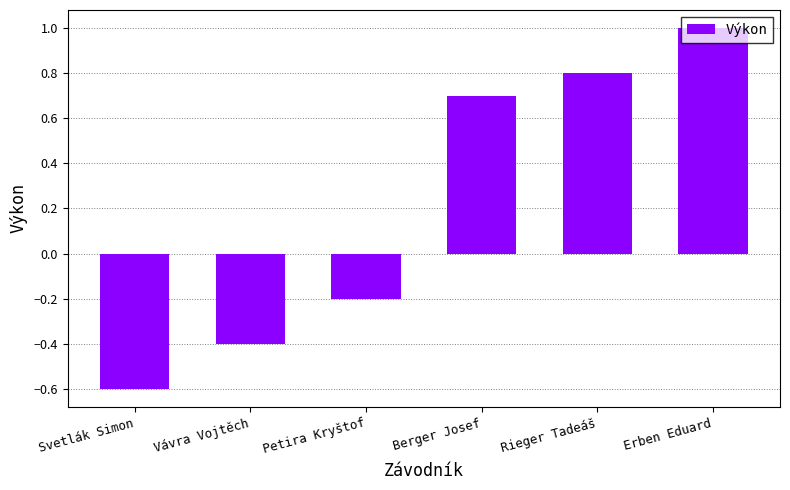

Reading right to left, extract all data points from this chart.

Erben Eduard=1.0	Rieger Tadeáš=0.8	Berger Josef=0.7	Petira Kryštof=-0.2	Vávra Vojtěch=-0.4	Svetlák Simon=-0.6